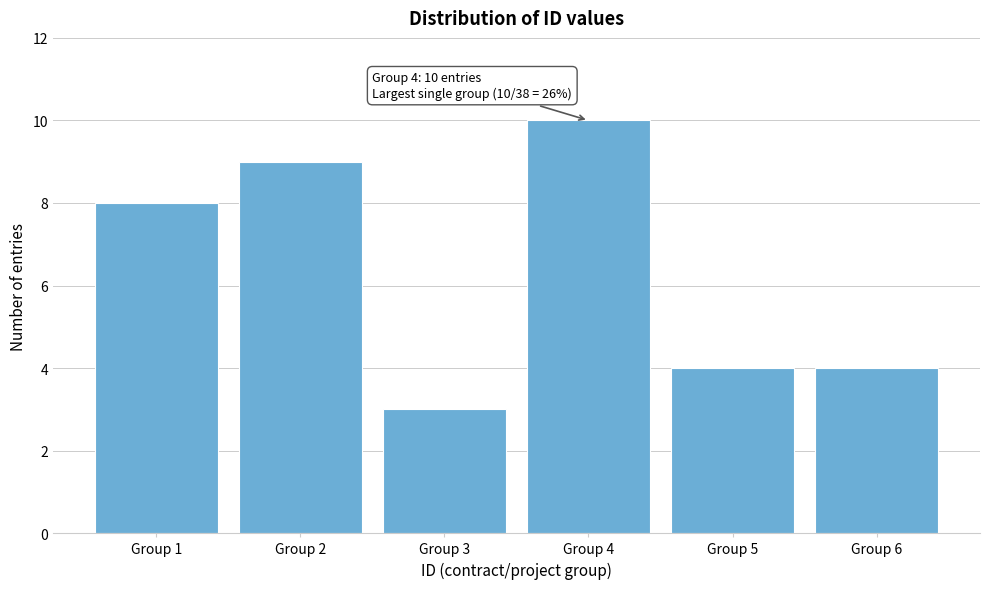

Reading left to right, transcribe all the data shown in this chart.

Group 1=8	Group 2=9	Group 3=3	Group 4=10	Group 5=4	Group 6=4